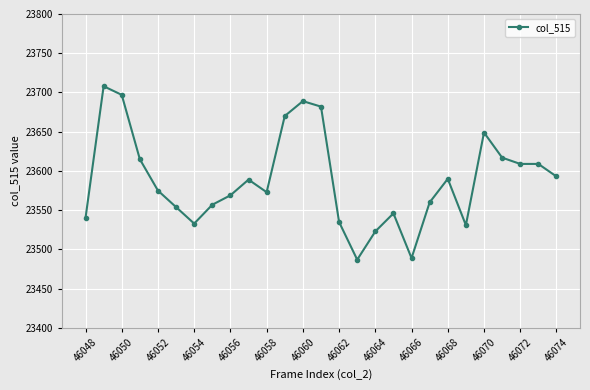

True or false: the data has more than 2 interior local peaks.

True